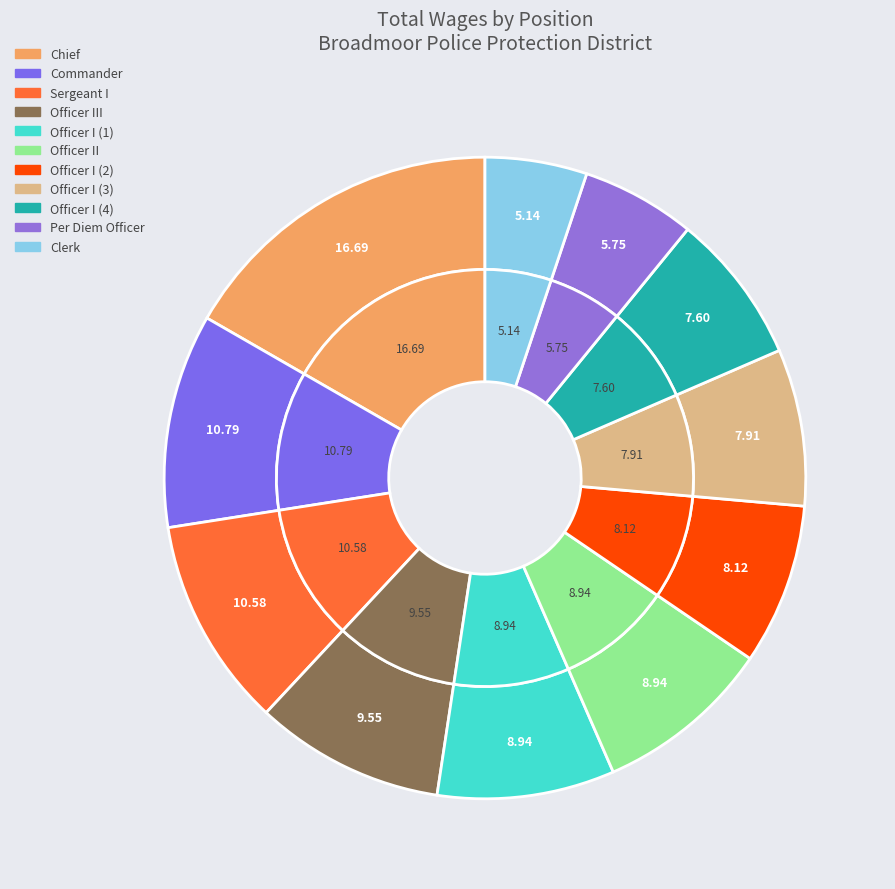

To the nearest percent, what is the difference between the Clerk and Officer I slice percentages?

4%